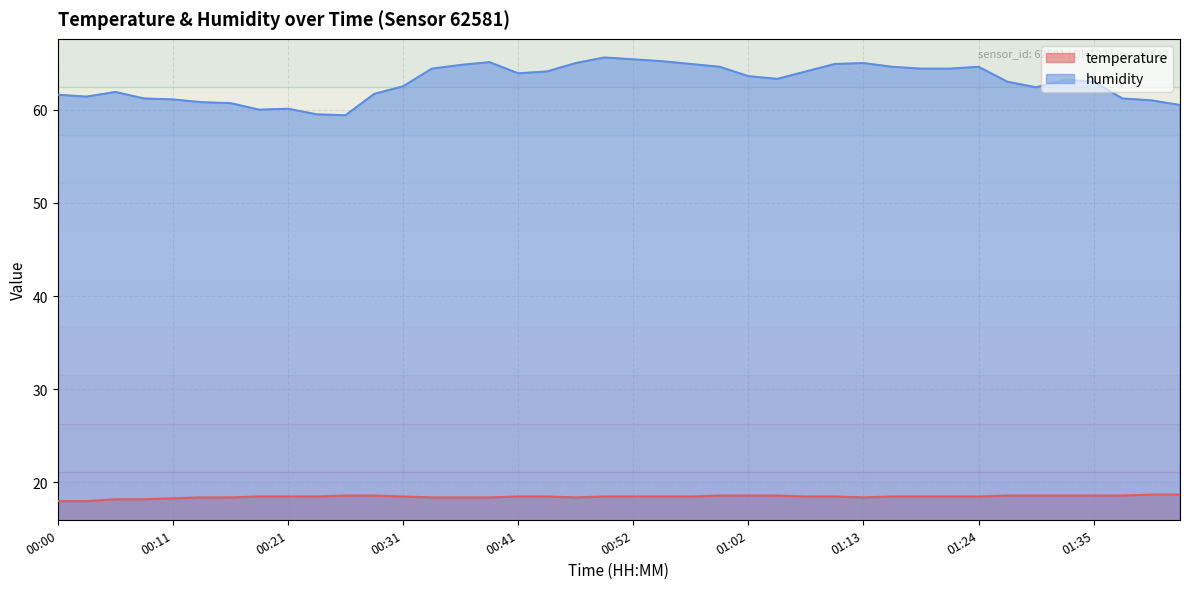

Reading left to right, extract all data points from this chart.

temperature: 00:00=18.0	00:03=18.0	00:06=18.2	00:08=18.2	00:11=18.3	00:13=18.4	00:16=18.4	00:18=18.5	00:21=18.5	00:23=18.5	00:26=18.6	00:29=18.6	00:31=18.5	00:34=18.4	00:36=18.4	00:39=18.4	00:41=18.5	00:44=18.5	00:47=18.4	00:49=18.5	00:52=18.5	00:54=18.5	00:57=18.5	01:00=18.6	01:02=18.6	01:05=18.6	01:08=18.5	01:10=18.5	01:13=18.4	01:16=18.5	01:18=18.5	01:21=18.5	01:24=18.5	01:27=18.6	01:29=18.6	01:32=18.6	01:35=18.6	01:37=18.6	01:40=18.7	01:42=18.7
humidity: 00:00=61.6	00:03=61.4	00:06=61.9	00:08=61.2	00:11=61.1	00:13=60.8	00:16=60.7	00:18=60.0	00:21=60.1	00:23=59.5	00:26=59.4	00:29=61.7	00:31=62.5	00:34=64.4	00:36=64.8	00:39=65.1	00:41=63.9	00:44=64.1	00:47=65.0	00:49=65.6	00:52=65.4	00:54=65.2	00:57=64.9	01:00=64.6	01:02=63.6	01:05=63.3	01:08=64.1	01:10=64.9	01:13=65.0	01:16=64.6	01:18=64.4	01:21=64.4	01:24=64.6	01:27=63.0	01:29=62.4	01:32=63.2	01:35=63.0	01:37=61.2	01:40=61.0	01:42=60.5